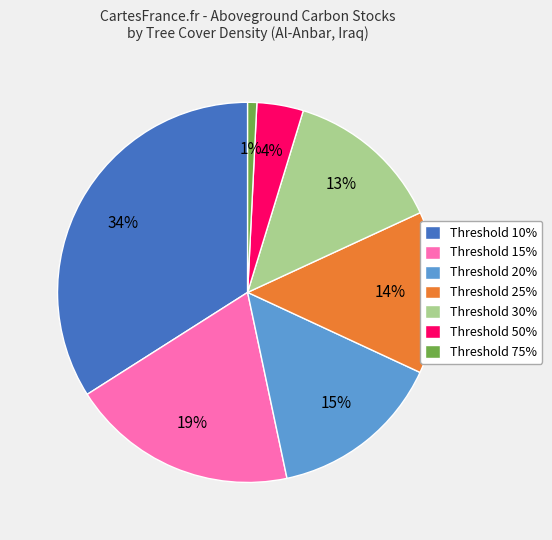

True or false: Threshold 25% accounts for 14% of the total.

True